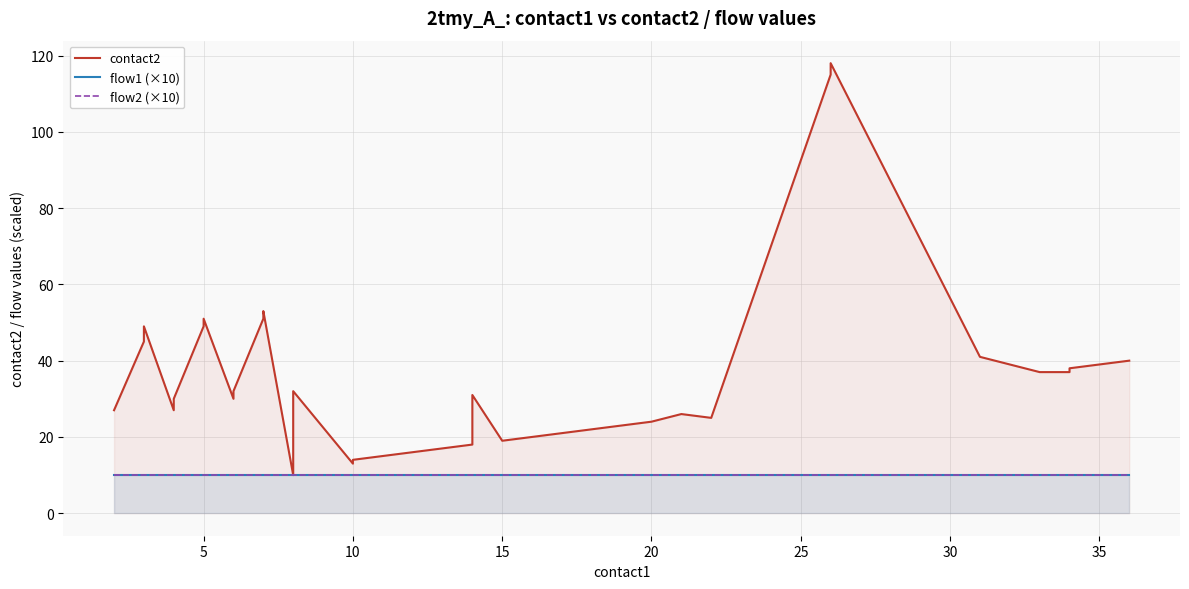

What is the approximate value of flow2 (×10) at 35?

10